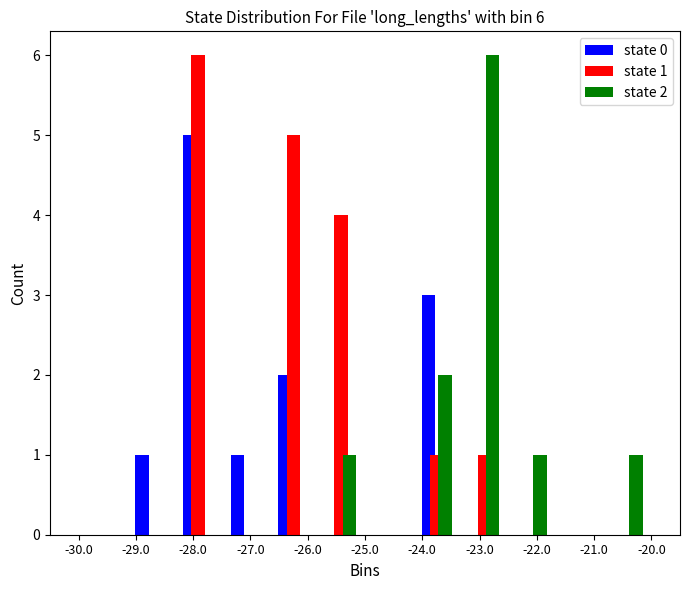

In the state 1 series, which range on the x-axis has the tallest bar?

-28.3 to -27.5